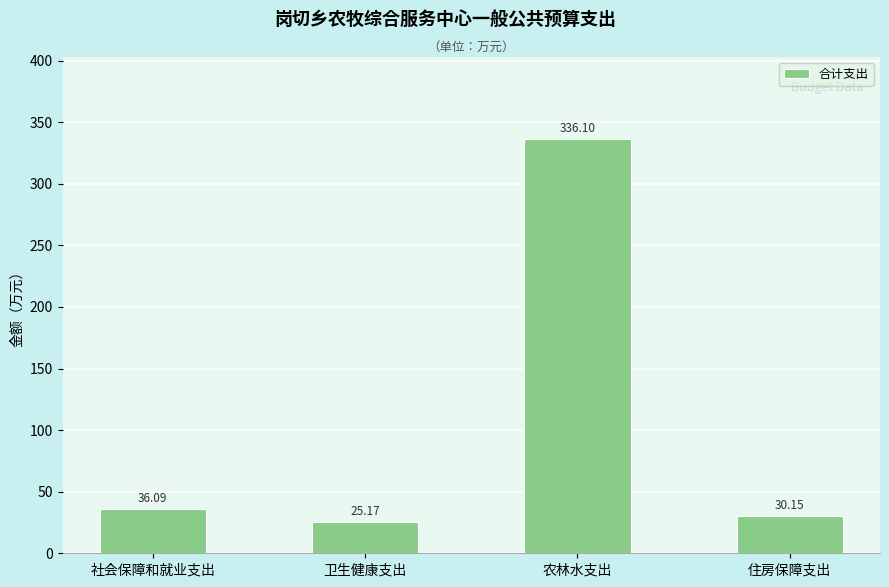

Which has a higher value, 社会保障和就业支出 or 卫生健康支出?

社会保障和就业支出